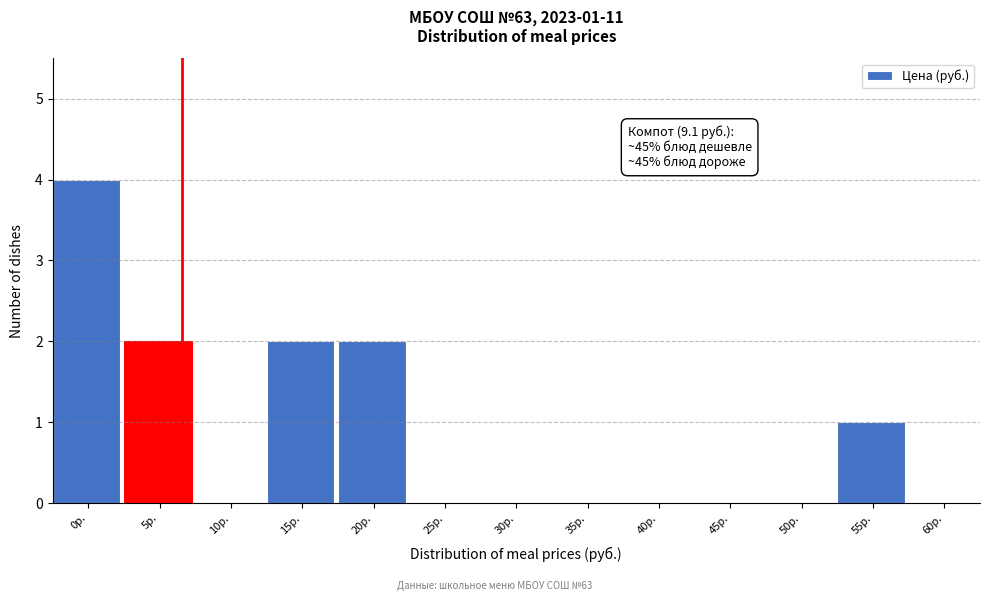

Reading left to right, extract all data points from this chart.

0р.=4	5р.=2	10р.=0	15р.=2	20р.=2	25р.=0	30р.=0	35р.=0	40р.=0	45р.=0	50р.=0	55р.=1	60р.=0